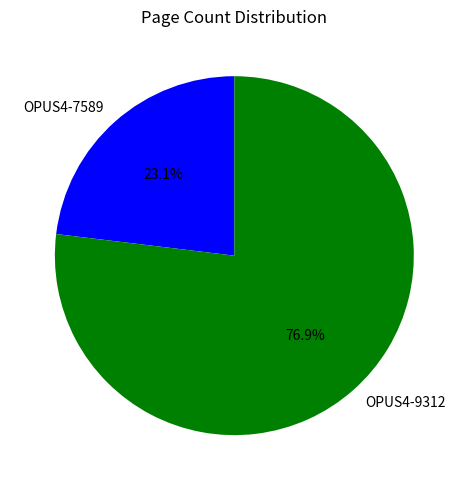

To the nearest percent, what is the difference between the largest and smallest slice percentages?

54%